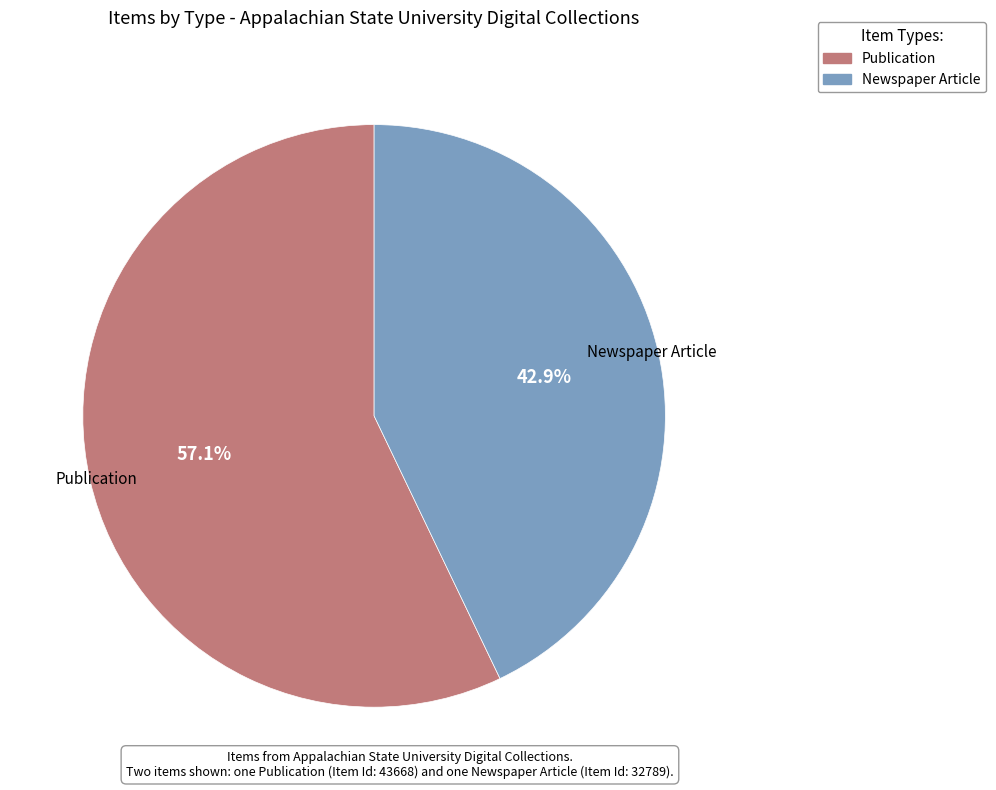

The Publication slice represents 65% of the pie. True or false?

False